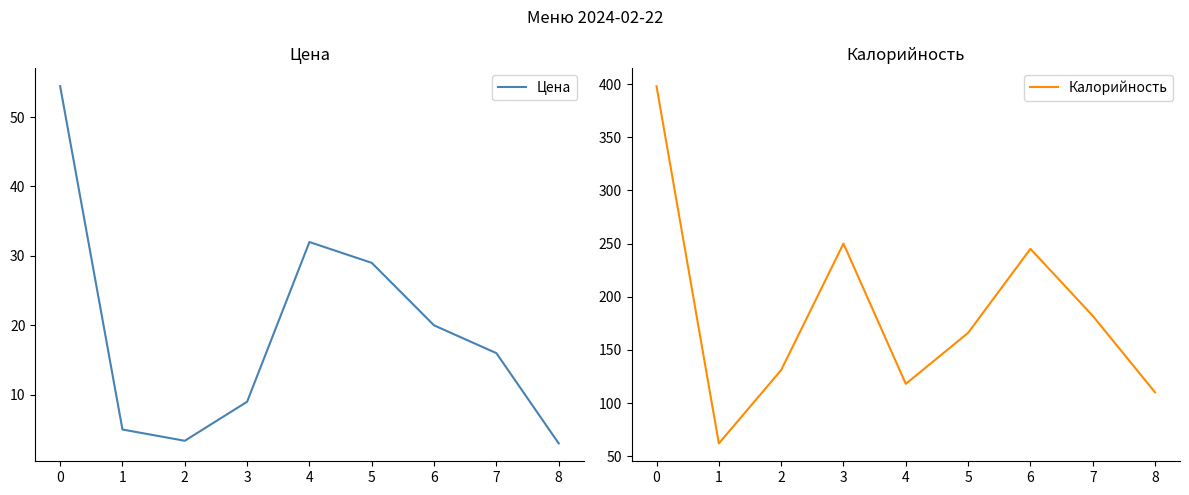

How many data points in Калорийность are above 166?

4